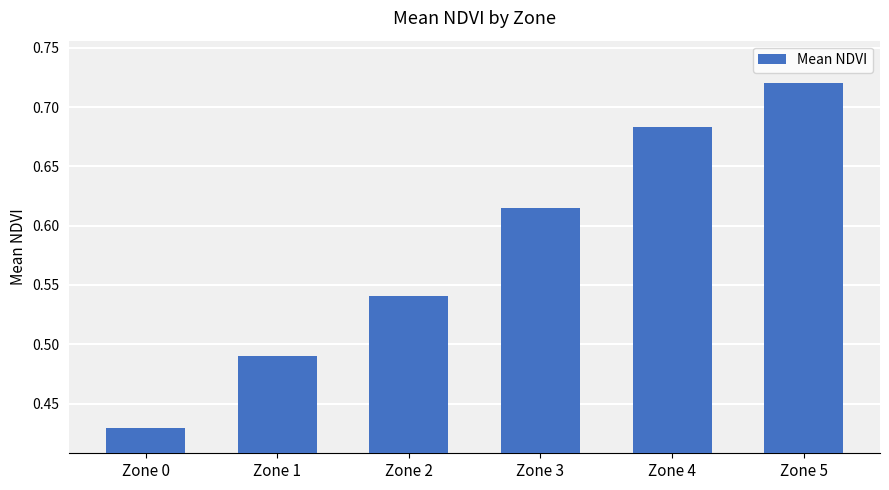

What is the difference between the second highest and minimum values?

0.3